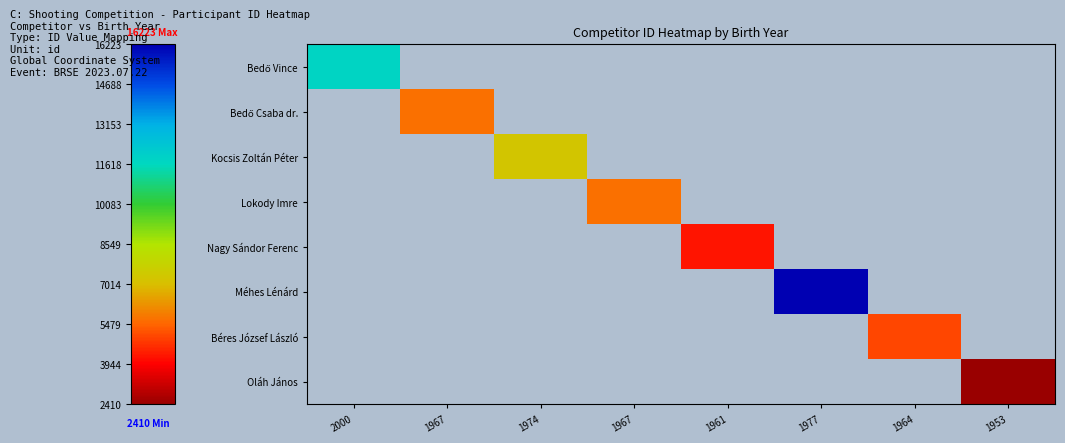

Count the number of categories in the chart.

8